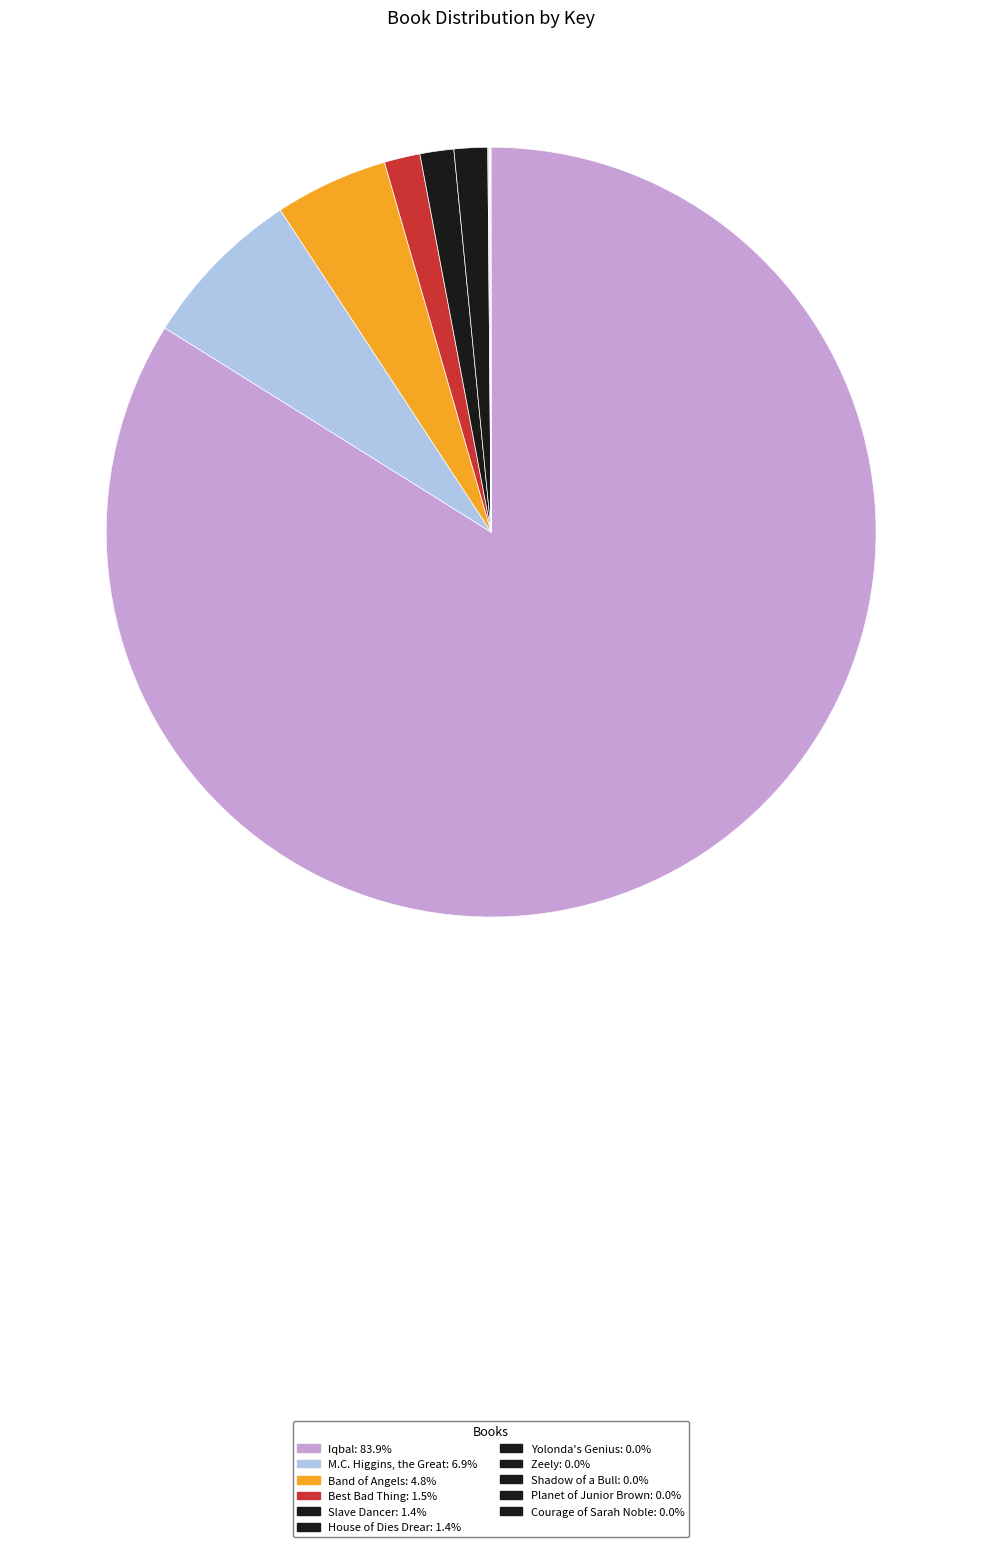

Which slice represents more than half of the pie?

Iqbal